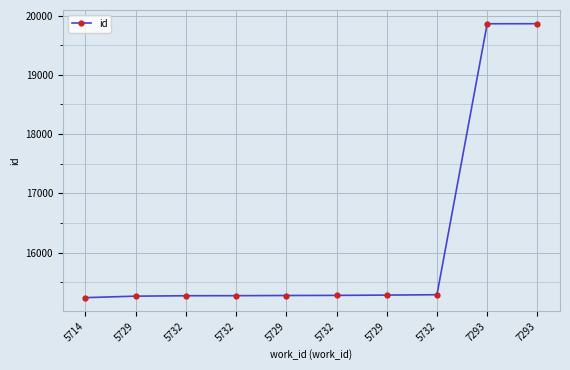

What is the maximum value shown in the chart?

19862